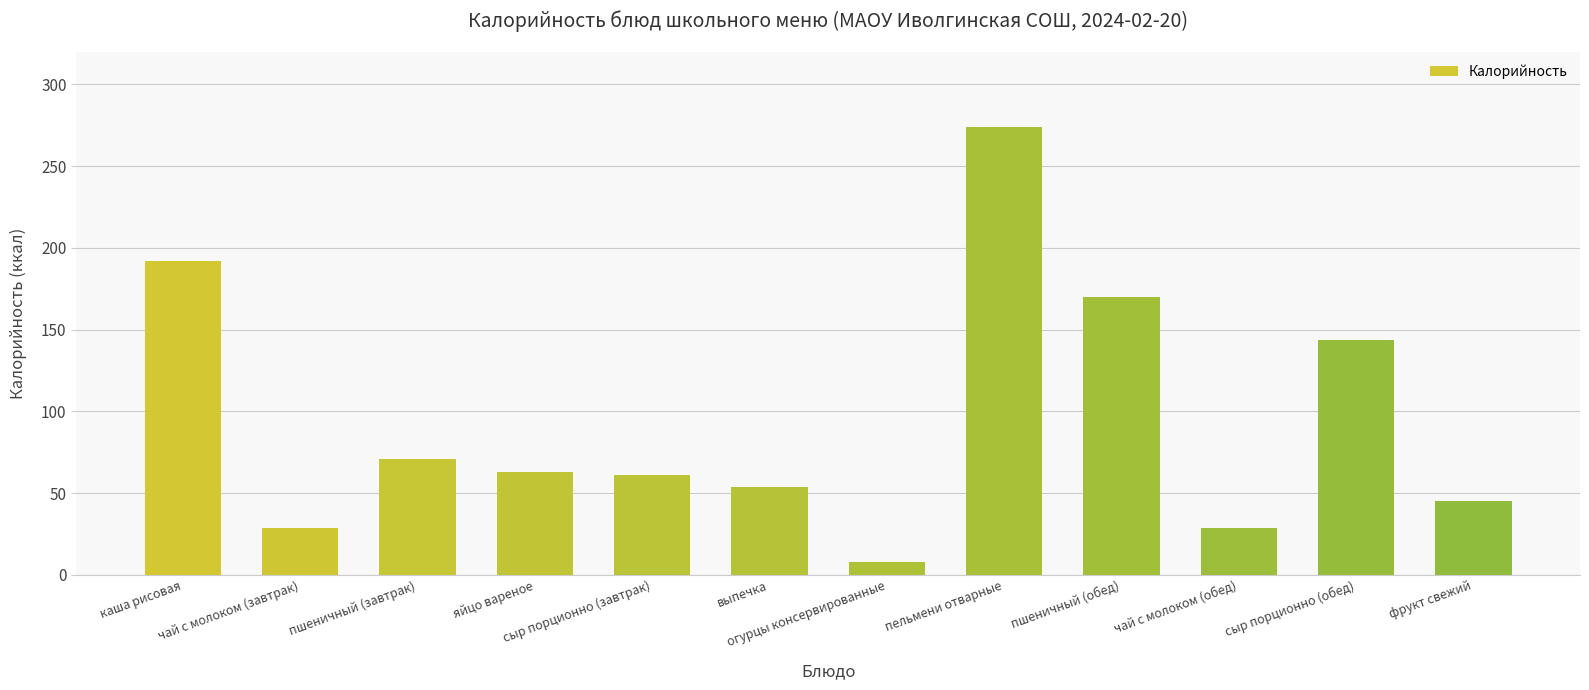

What is the approximate value at чай с молоком (завтрак)?

29